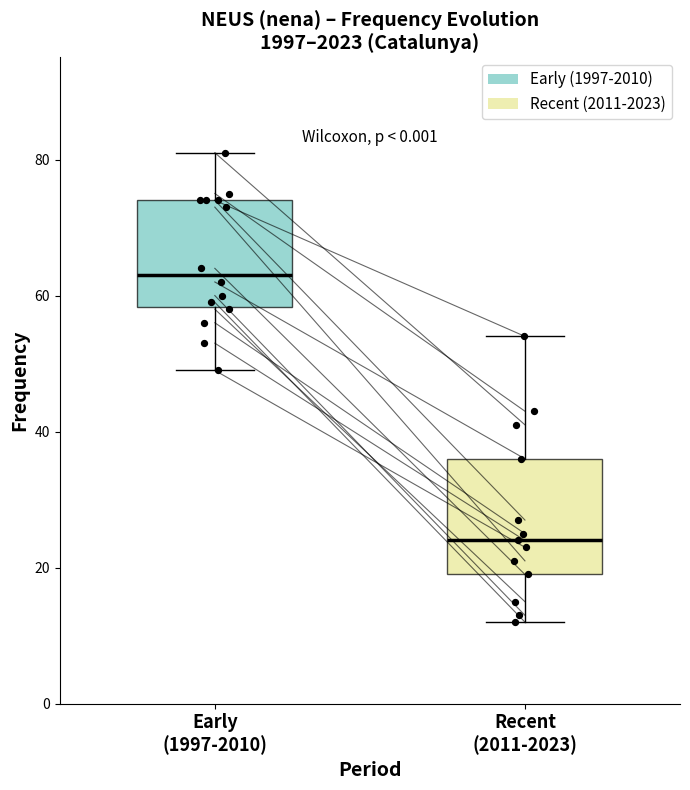

Which box has the lowest median line?

Recent (2011-2023)